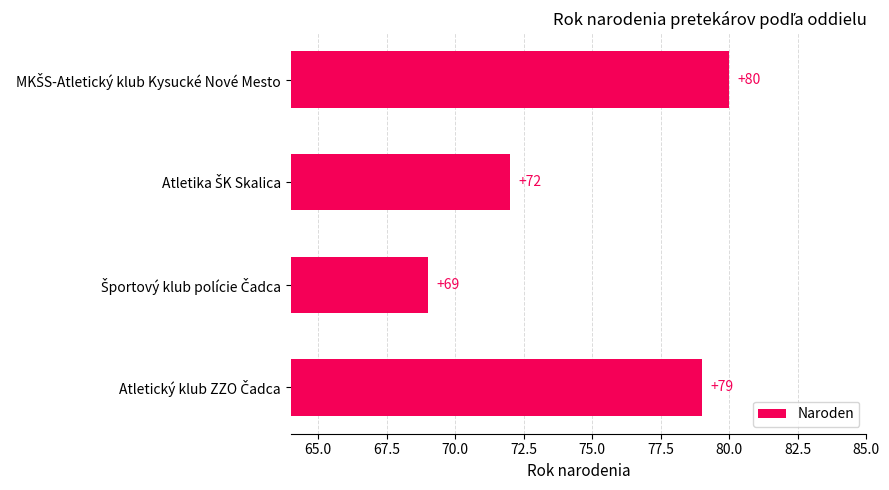

What is the average value?

75